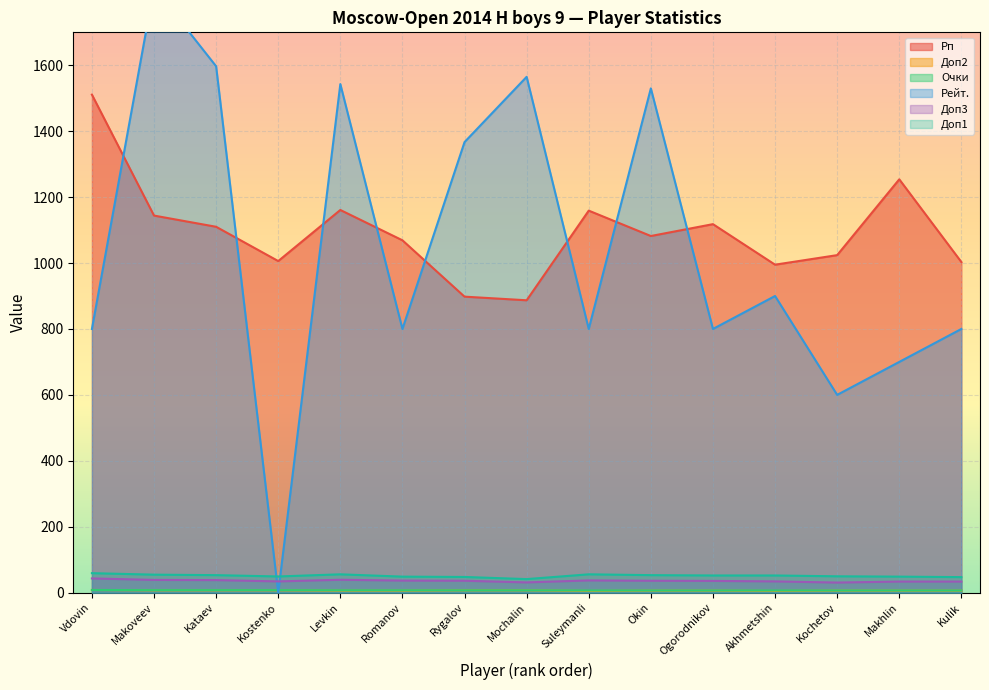

Between which two adjacent categories do Рейт. and Очки first intersect?

Kataev and Kostenko